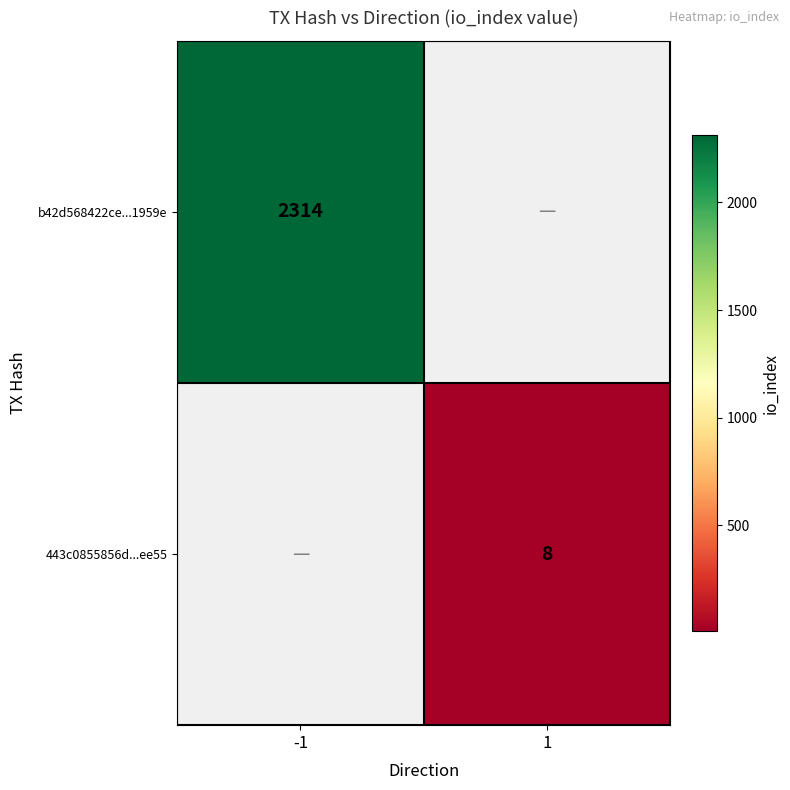

The value of 443c0855856d...ee55 at 1 is 8. True or false?

True